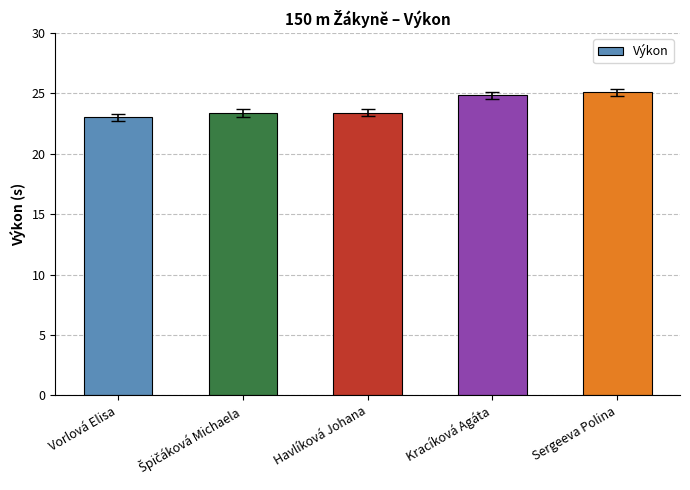

Reading left to right, list all the values displayed in this chart.

23.0	23.4	23.4	24.8	25.1